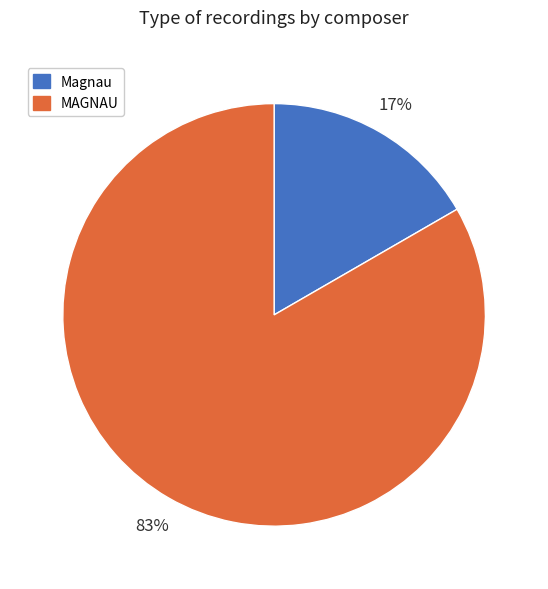

The MAGNAU slice represents 53% of the pie. True or false?

False